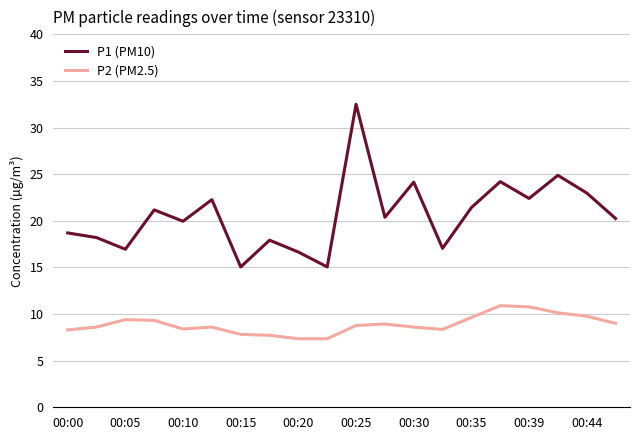

Which series has the largest range (max minus min)?

P1 (PM10)